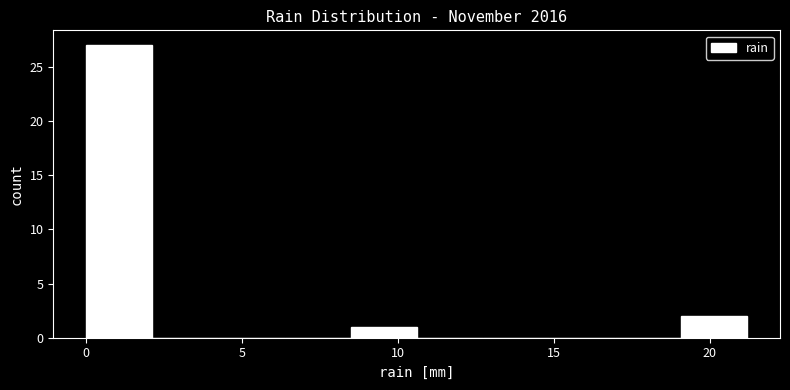

Reading left to right, list every bar in this chart as the range it spans on the x-axis followed by its height. Neither the bar edges nor the heights are printed on the chart, so give them approximately, as read against the axes.

0.0 to 2.0: 27
2.0 to 4.0: 0
4.0 to 6.5: 0
6.5 to 8.5: 0
8.5 to 10.5: 1
10.5 to 12.5: 0
12.5 to 15.0: 0
15.0 to 17.0: 0
17.0 to 19.0: 0
19.0 to 21.0: 2